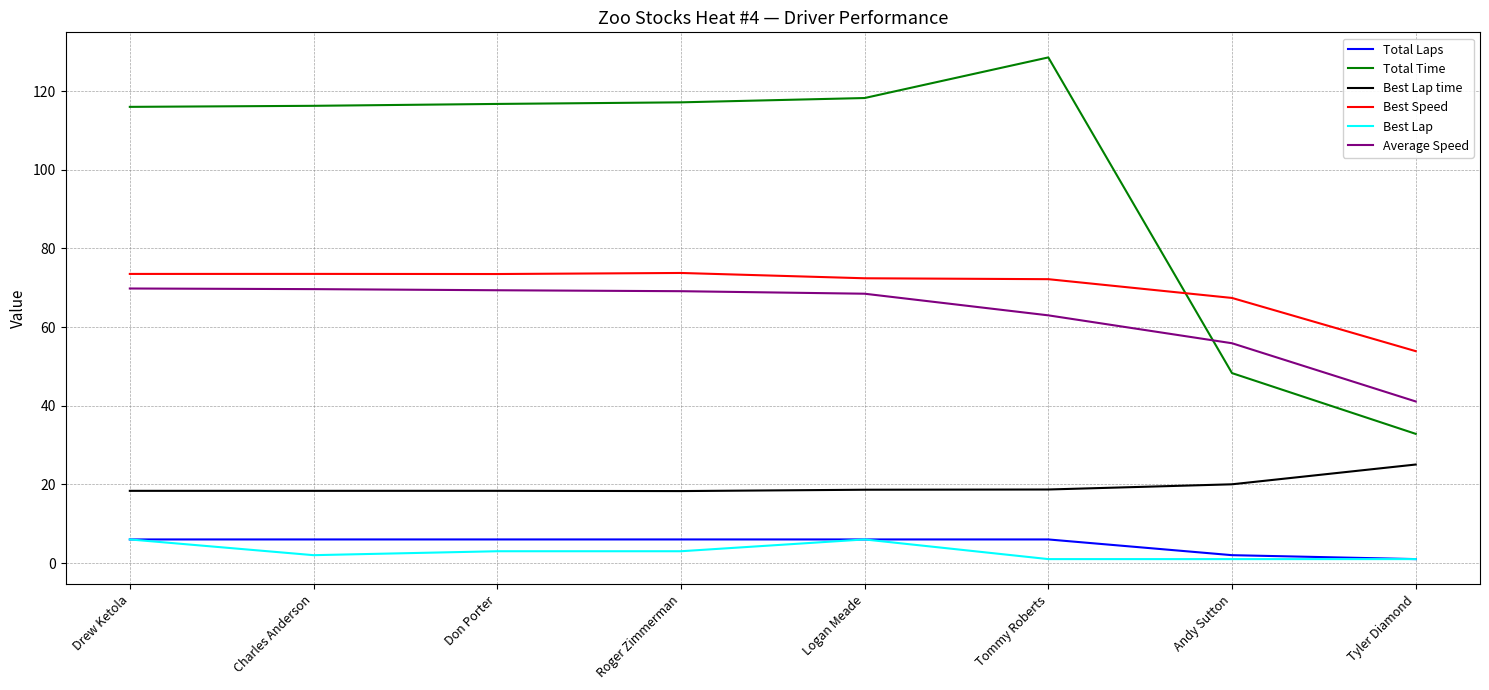

True or false: Best Speed and Average Speed cross at least once.

False